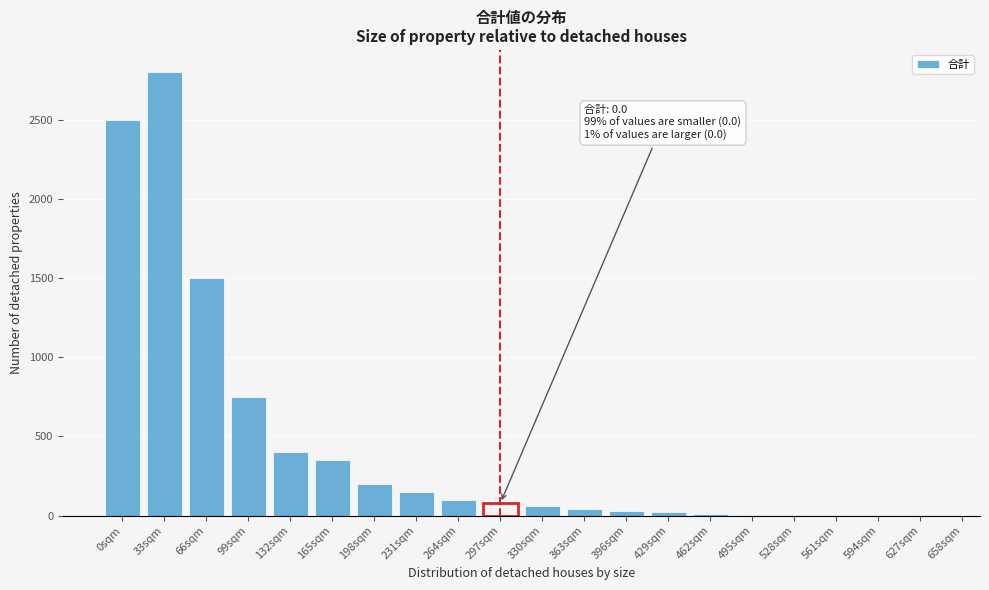

Is it true that the value at 99sqm is 1172?

False